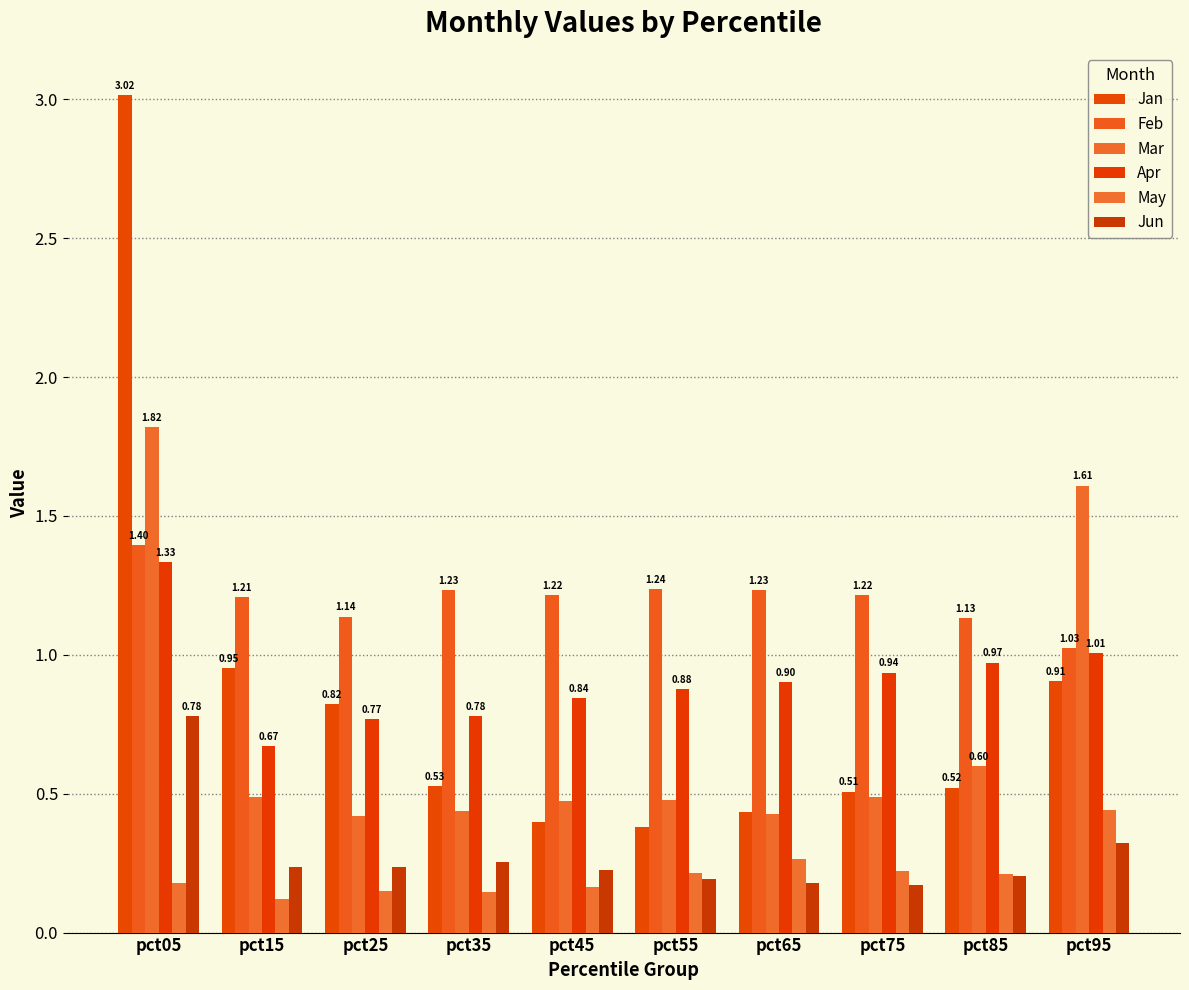

List the series in order of their peak value, lowest first.

May, Jun, Apr, Feb, Mar, Jan